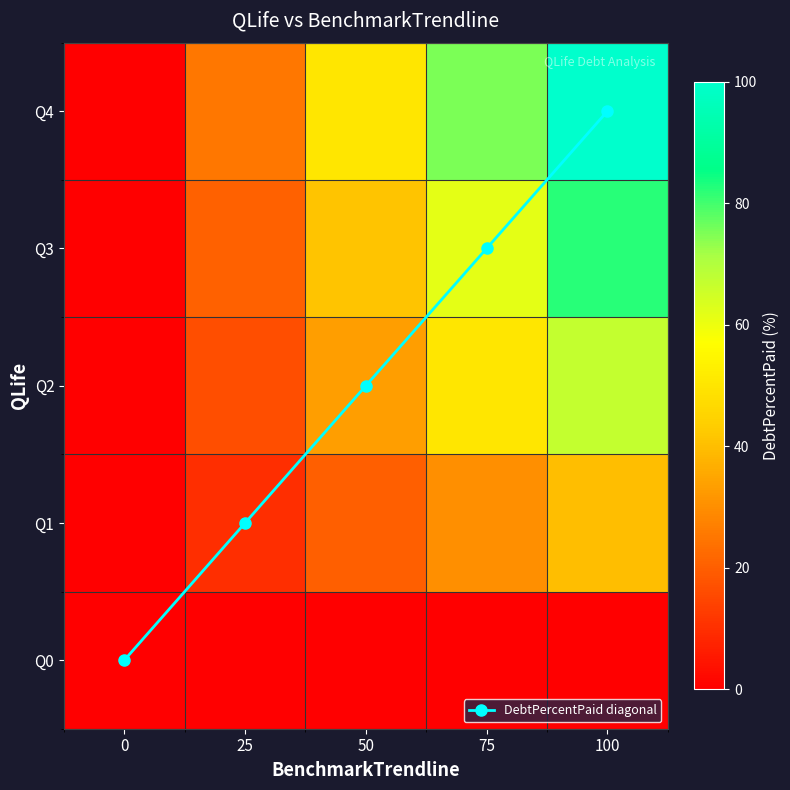

What is the difference between the second highest and minimum values in the DebtPercentPaid diagonal series?

3.0